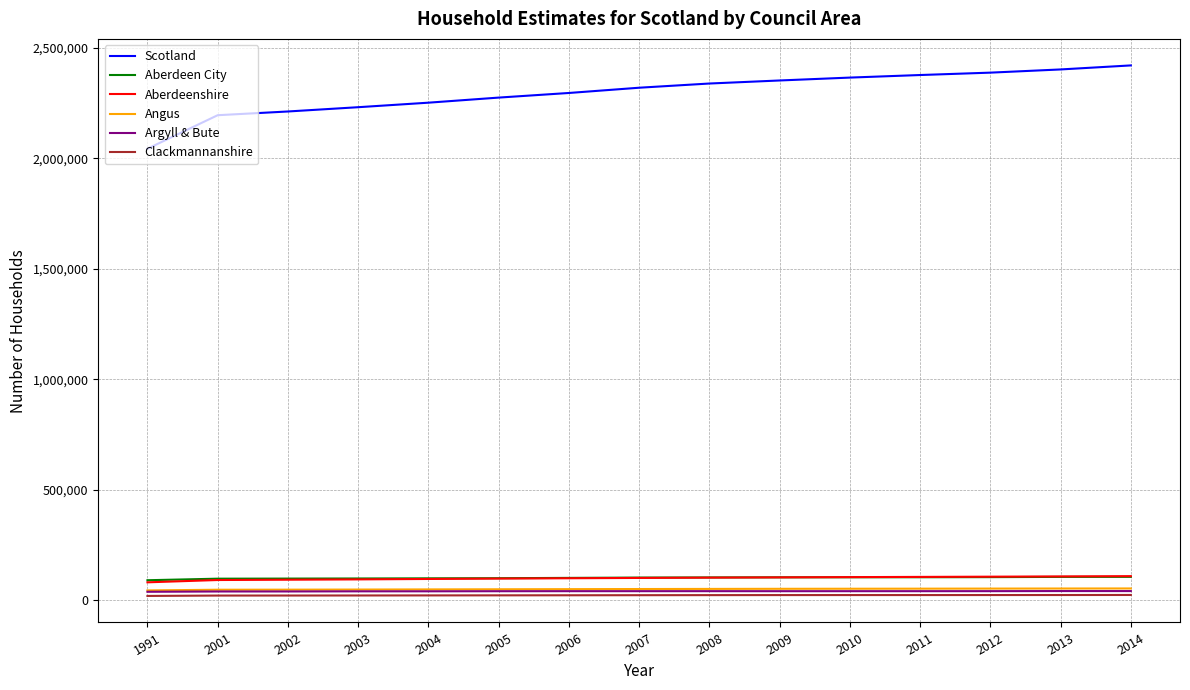

The value of Aberdeen City at 2014 is 105287. True or false?

True